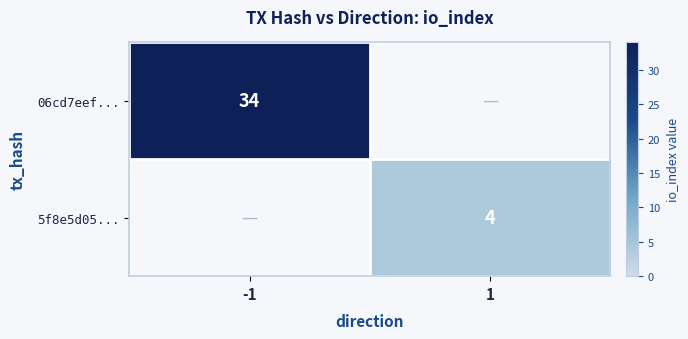

True or false: 5f8e5d05... has a value of 4 at 1.

True